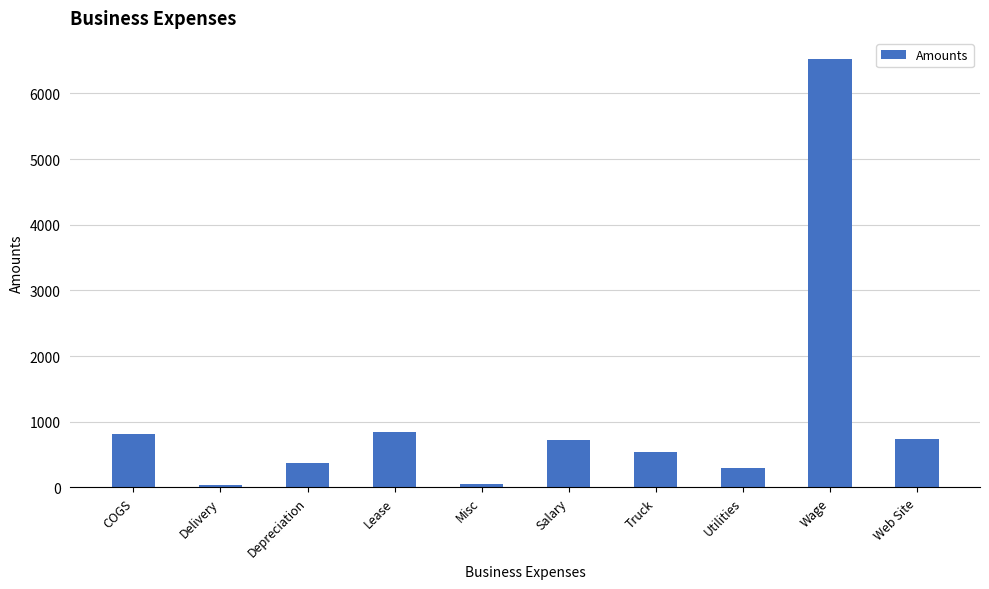

What is the greatest value displayed?

6520.0